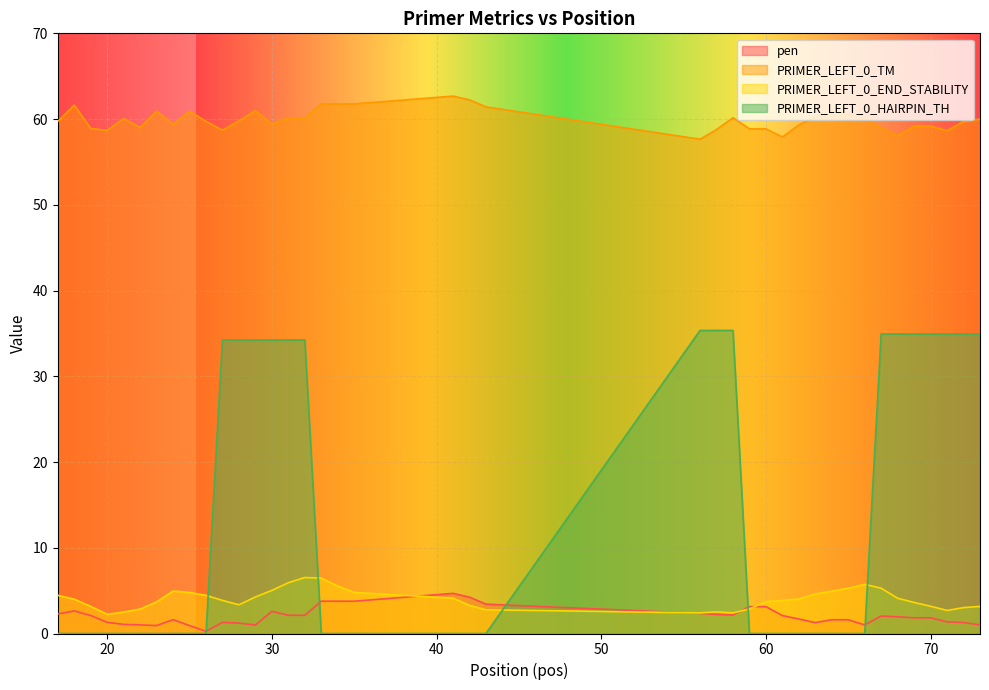

How many lines are shown in the chart?

4